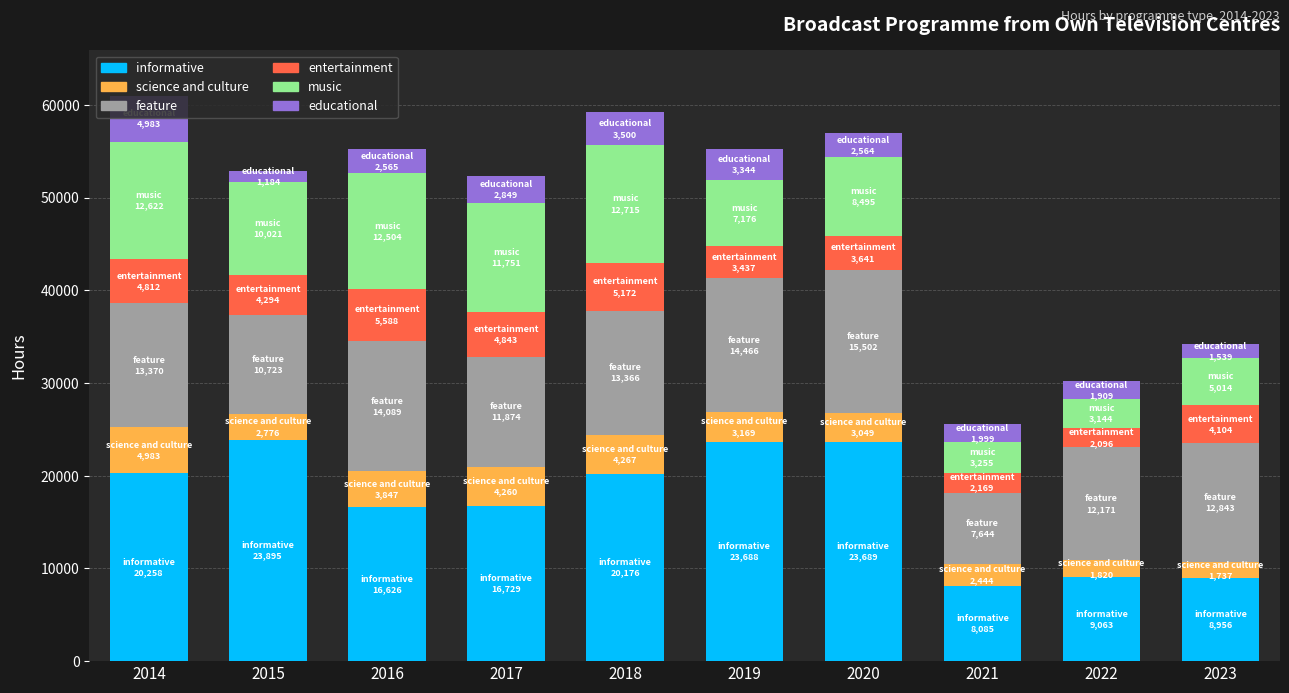

What is the highest value of the informative series?

23895